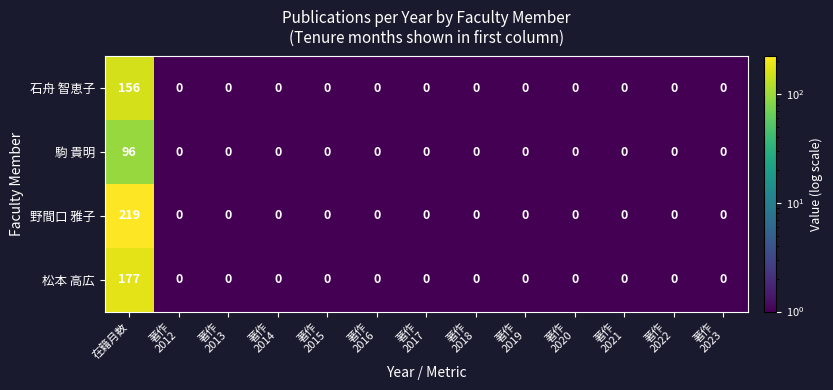

At which category does the chart reach its peak across all series?

在籍月数